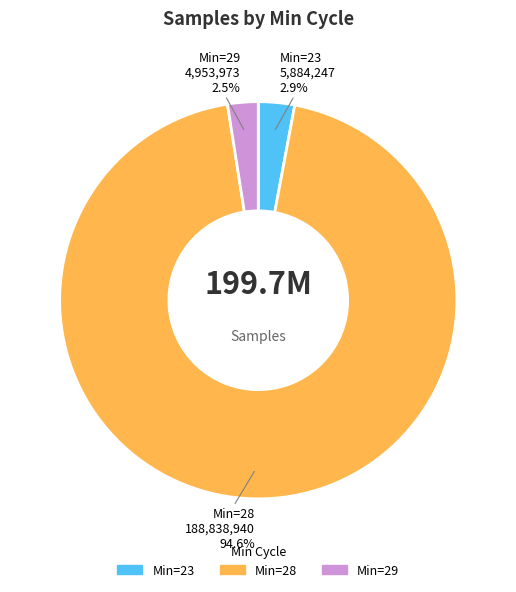

What portion of the pie excludes Min=28?

5.4%